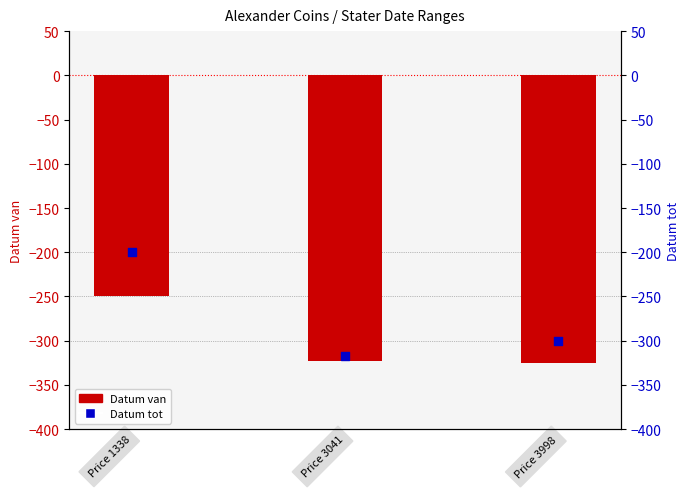

Which series reaches the maximum Y coordinate?

Datum tot